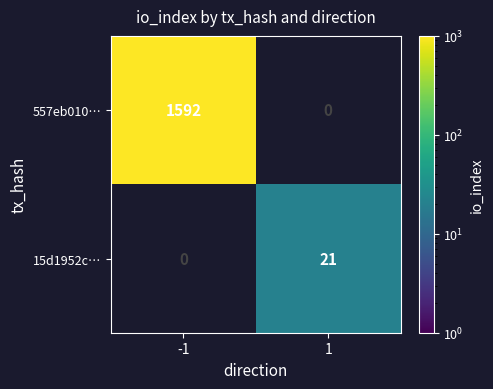

Count the number of categories in the chart.

2